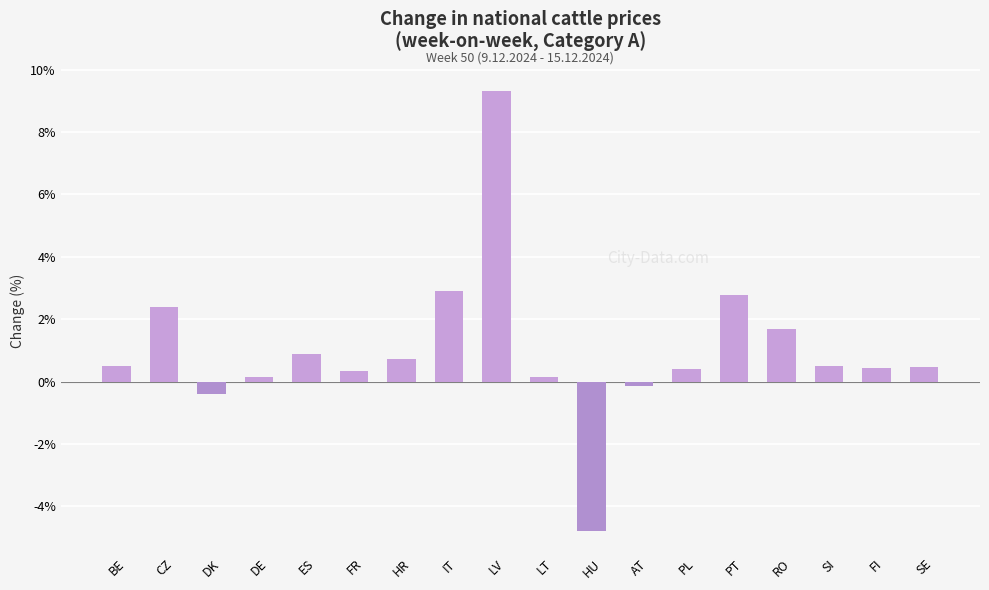

What is the approximate value at HU?

-4.8